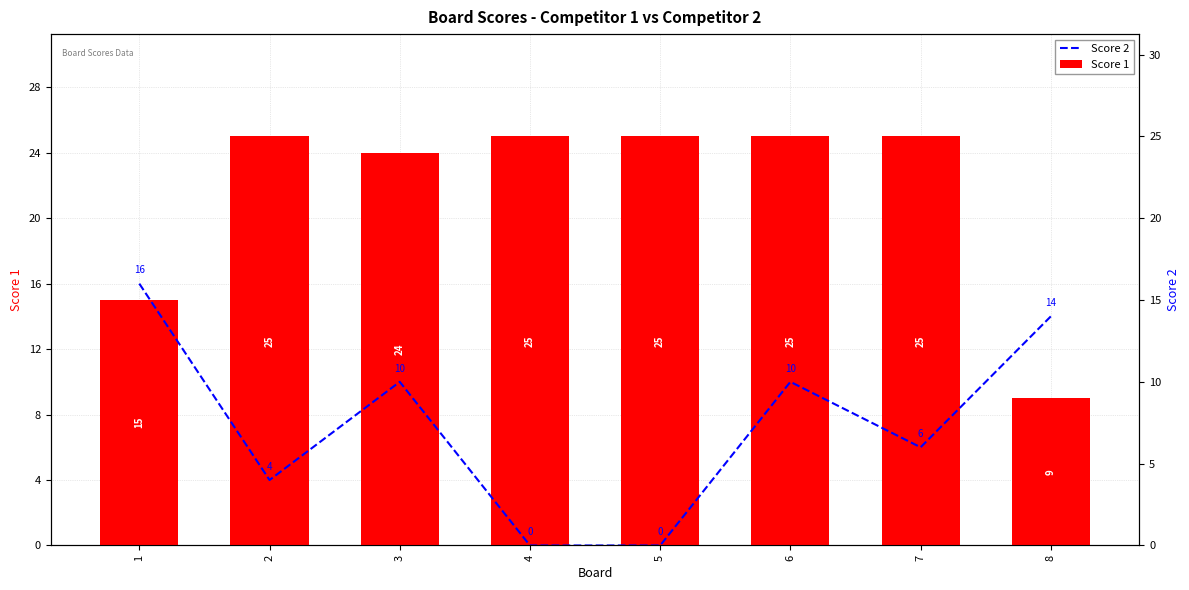

At how many categories does at least one series exceed 20?

6